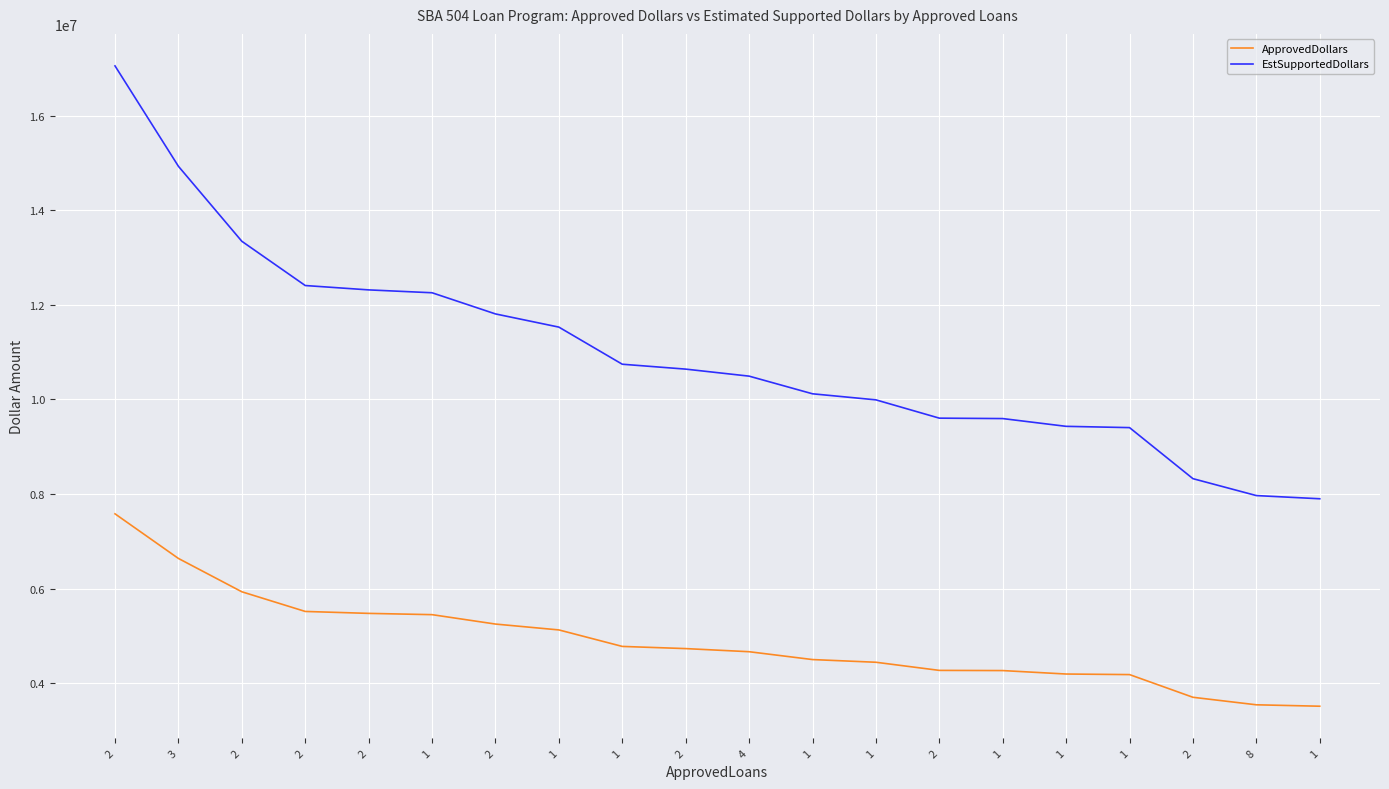

Reading left to right, transcribe all the data shown in this chart.

ApprovedDollars: 2=7581000	3=6637000	2=5932000	2=5516000	2=5475000	1=5448000	2=5249000	1=5125000	1=4776000	2=4730000	4=4664000	1=4498000	1=4441000	2=4269000	1=4265000	1=4192000	1=4180000	2=3700000	8=3541000	1=3511000
EstSupportedDollars: 2=17057250	3=14933250	2=13347000	2=12411000	2=12318750	1=12258000	2=11810250	1=11531250	1=10746000	2=10642500	4=10494000	1=10120500	1=9992250	2=9605250	1=9596250	1=9432000	1=9405000	2=8325000	8=7967250	1=7899750